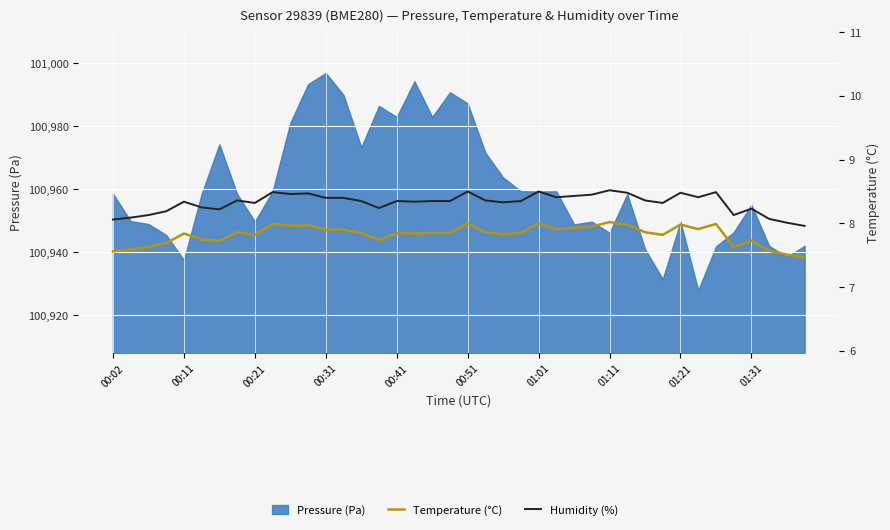

What is the difference between the maximum and minimum values in the Humidity (%) series?

0.6